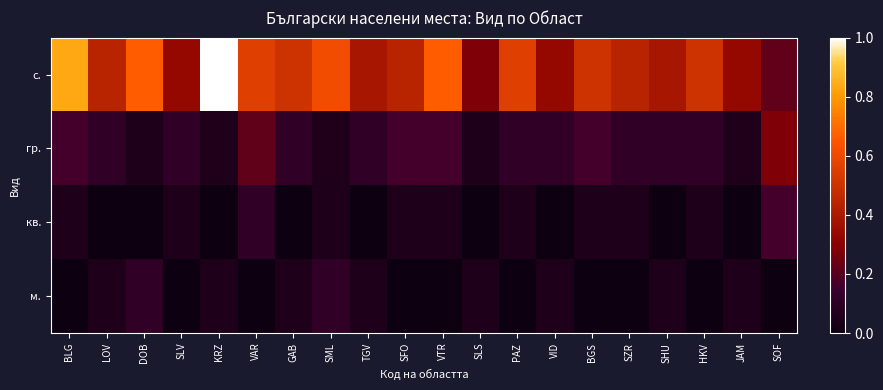

At SZR, list the series in order from largest to smallest.

с., гр., кв., м.